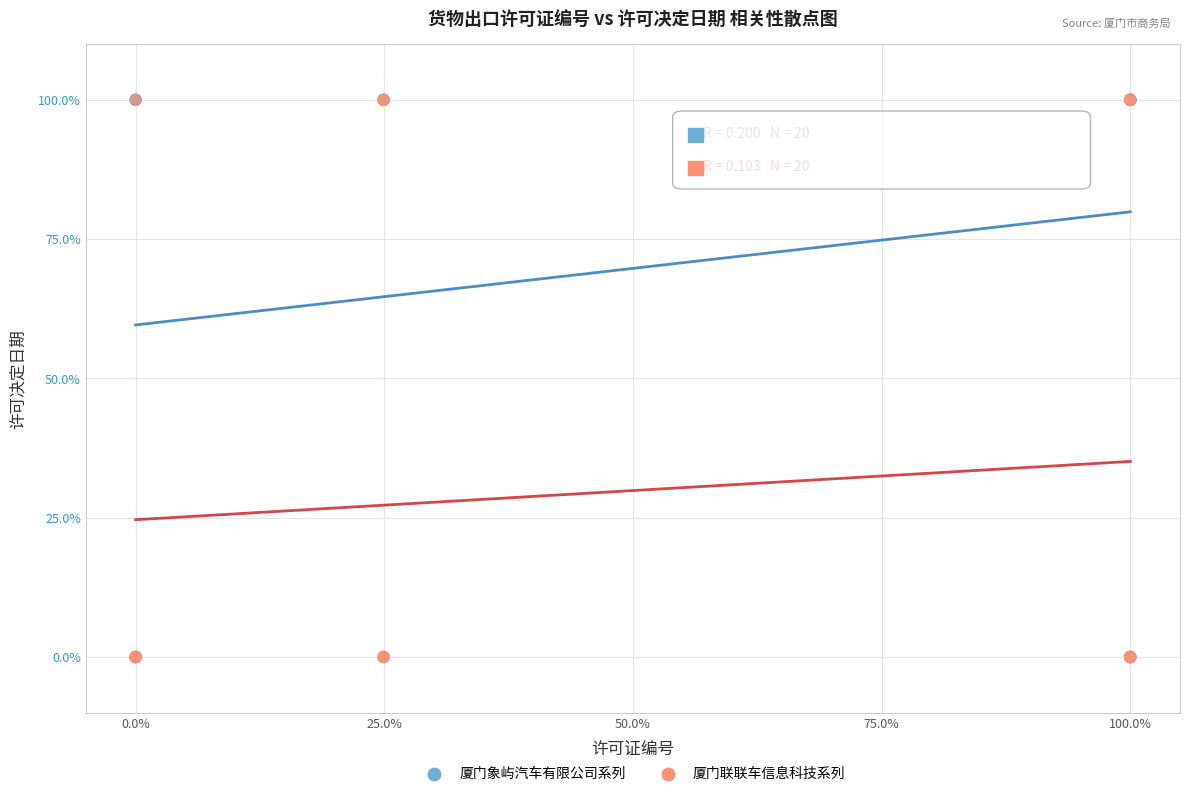

What are all the series names shown in the legend?

厦门象屿汽车有限公司系列, 厦门联联车信息科技系列